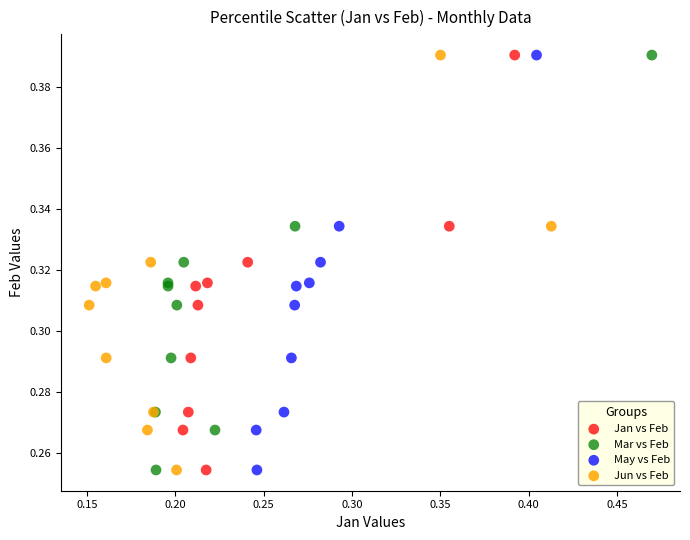

What are all the series names shown in the legend?

Jan vs Feb, Mar vs Feb, May vs Feb, Jun vs Feb